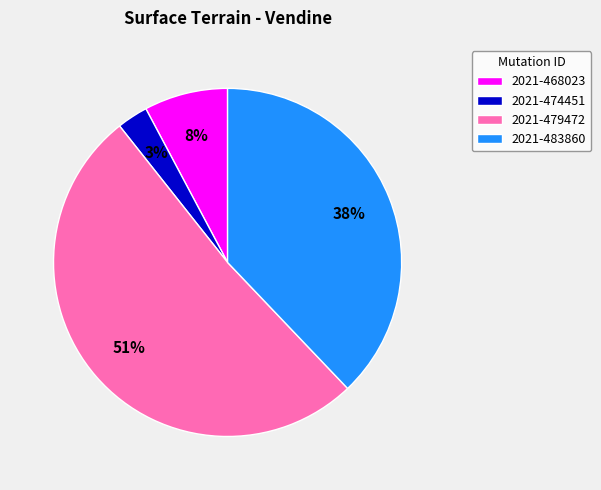

To the nearest percent, what portion does 2021-474451 represent?

3%